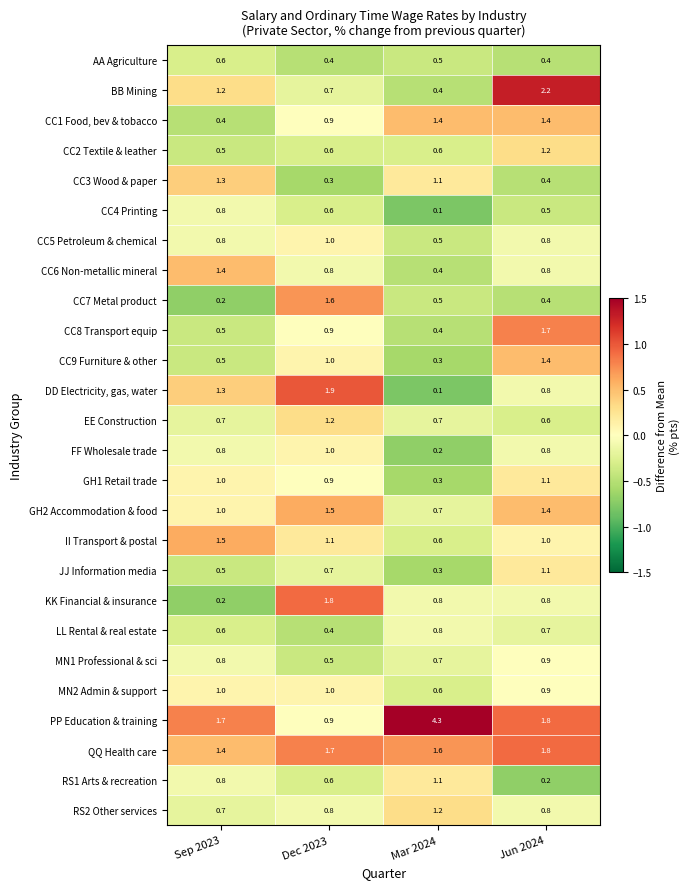

Between Sep 2023 and Mar 2024, which series saw the biggest shift?

PP Education & training